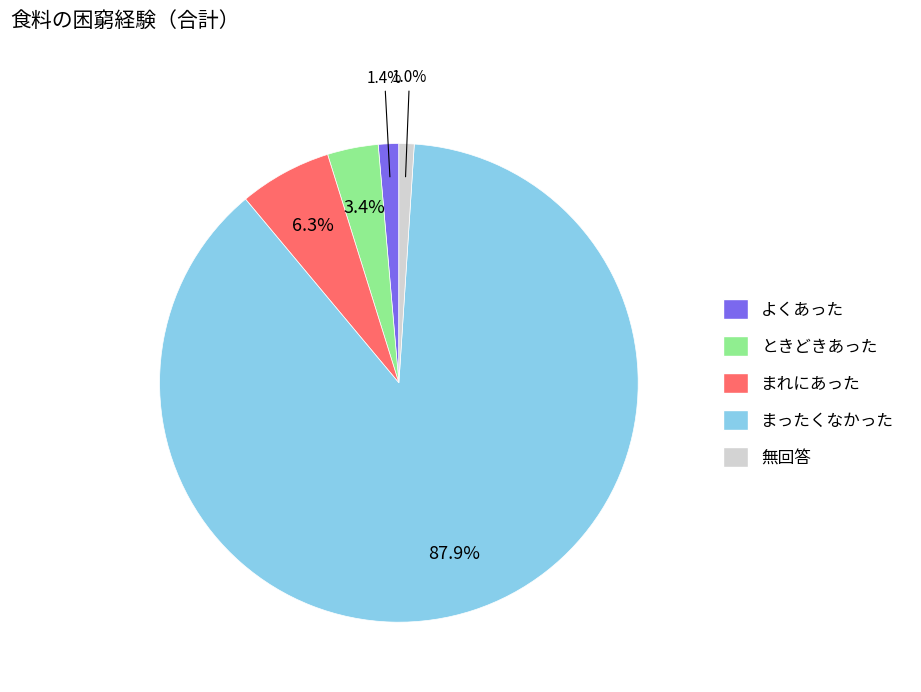

Which slice is the largest?

まったくなかった